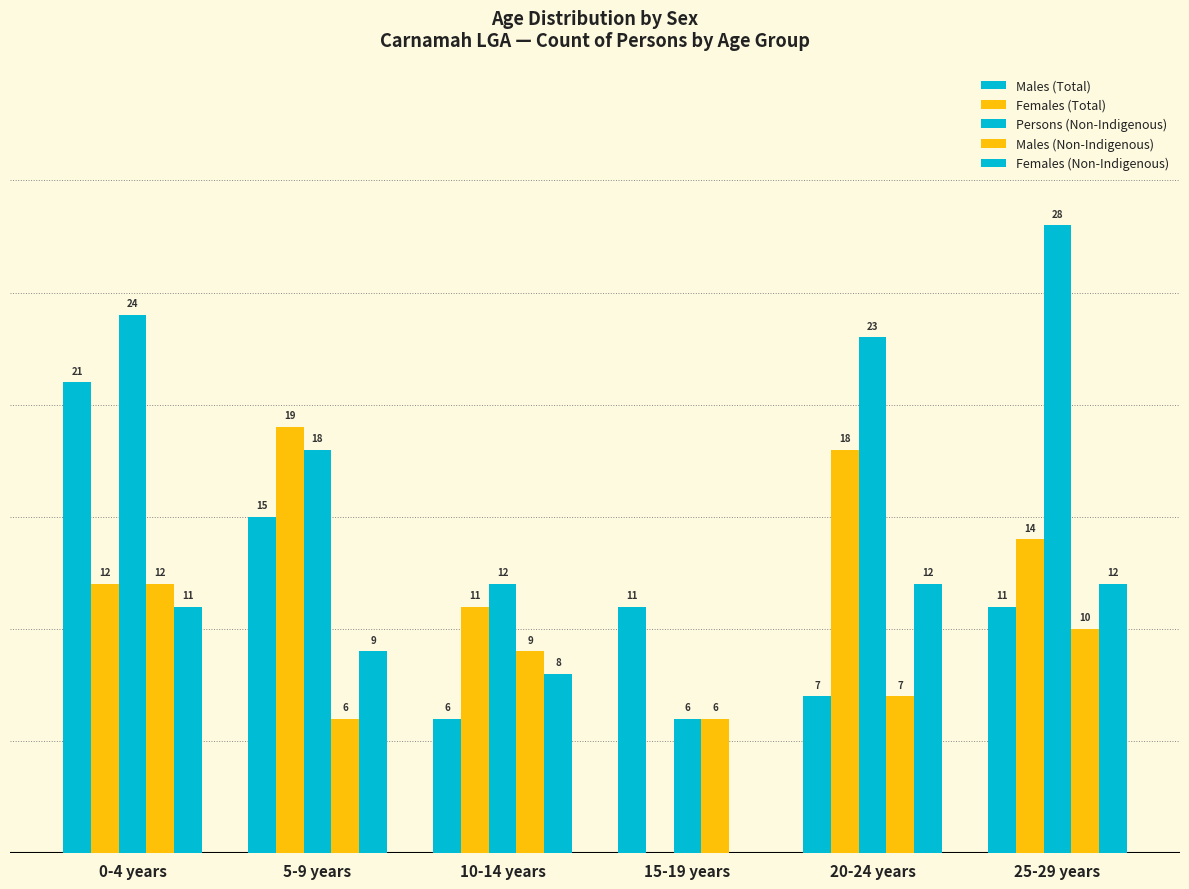

What is the total value across all series at 5-9 years?

67